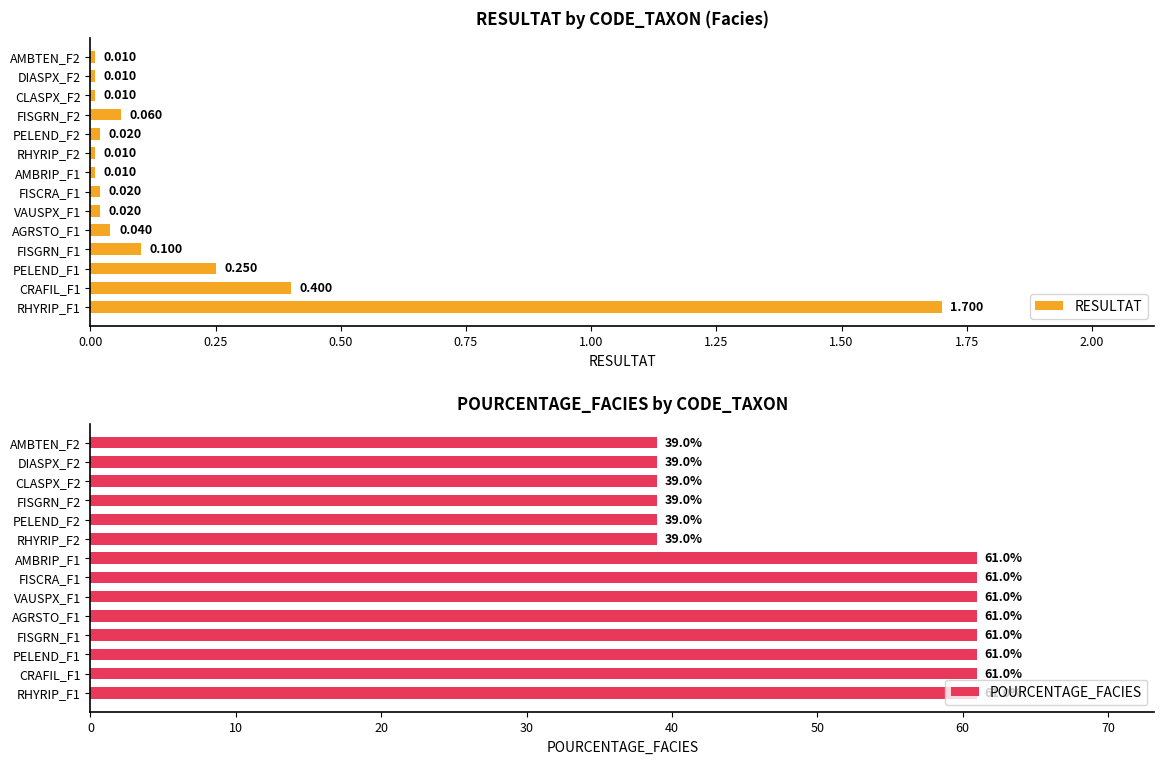

What is the highest value of the RESULTAT series?

1.7